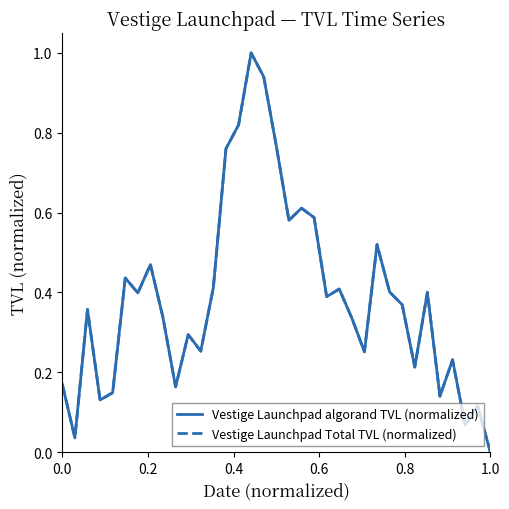

What is the maximum value for Vestige Launchpad algorand TVL (normalized)?

1.0